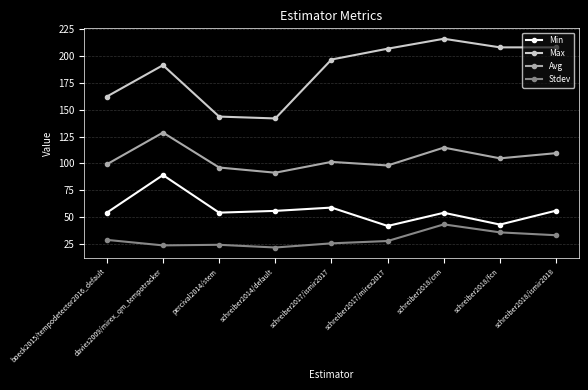

Rank the series by their maximum value, from highest to lowest.

Max, Avg, Min, Stdev